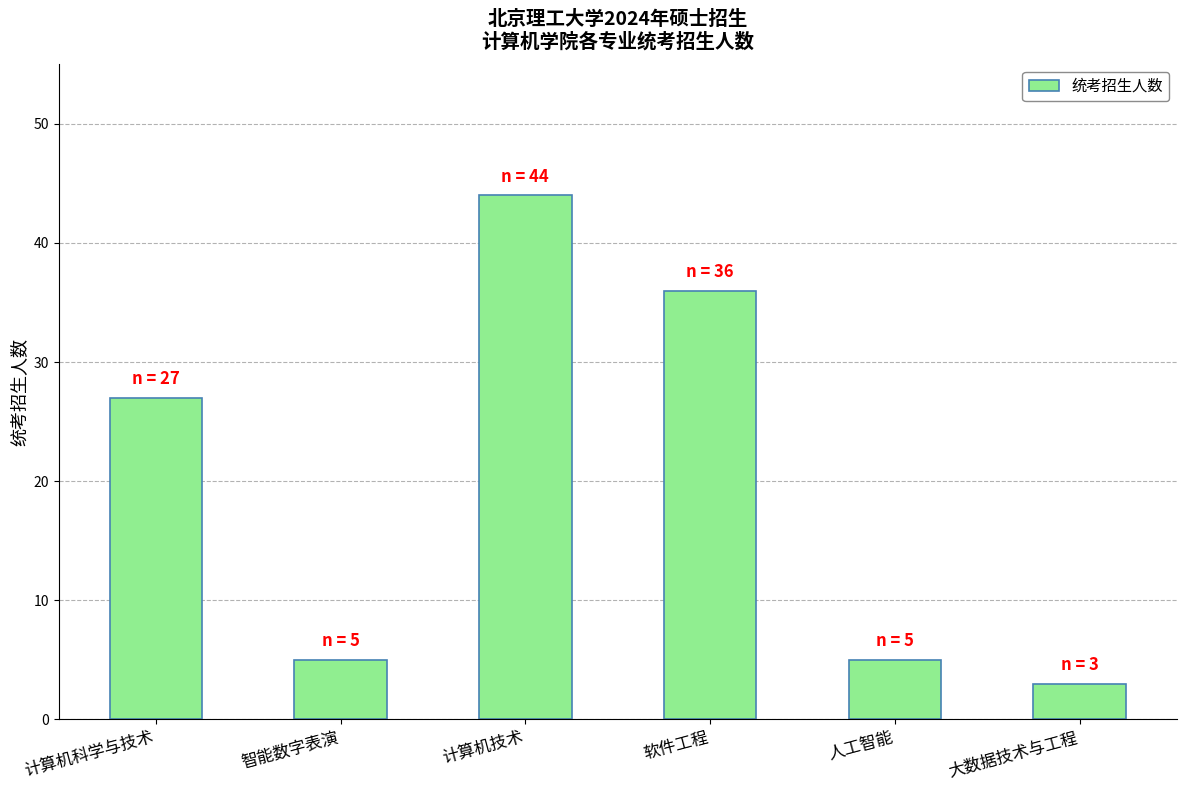

What is the sum of the values at 大数据技术与工程 and 软件工程?

39